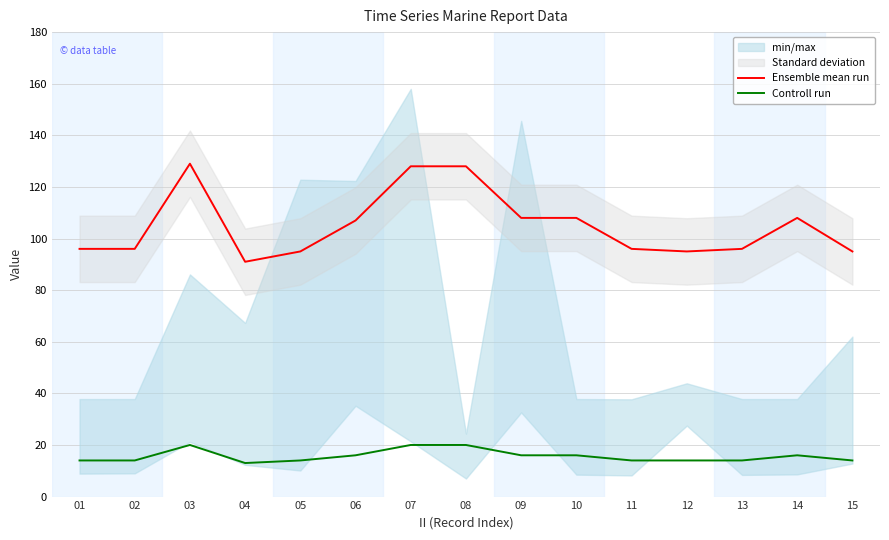

How many data points in Controll run are less than 14?

1